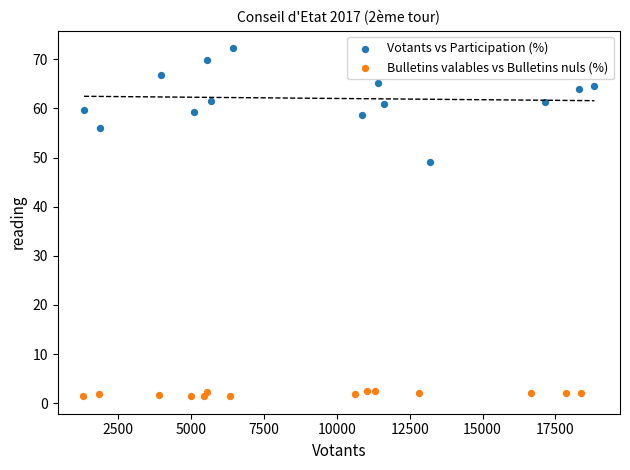

Which series contains the lowest Y value?

Bulletins valables vs Bulletins nuls (%)